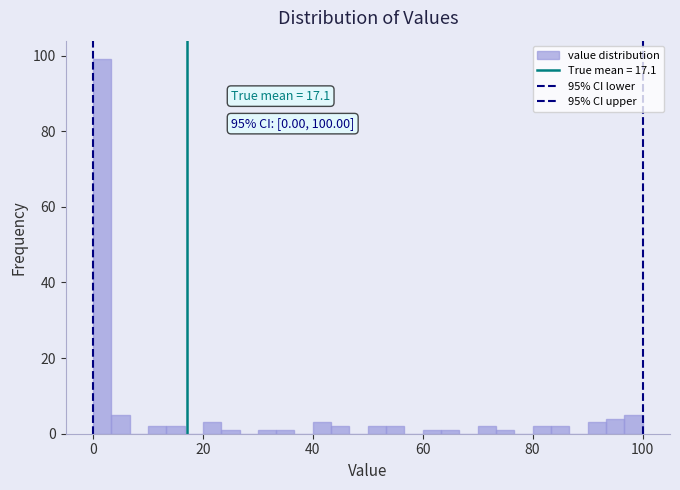

Read against the x-axis, roughly where is the centre of the tallest bar?

2